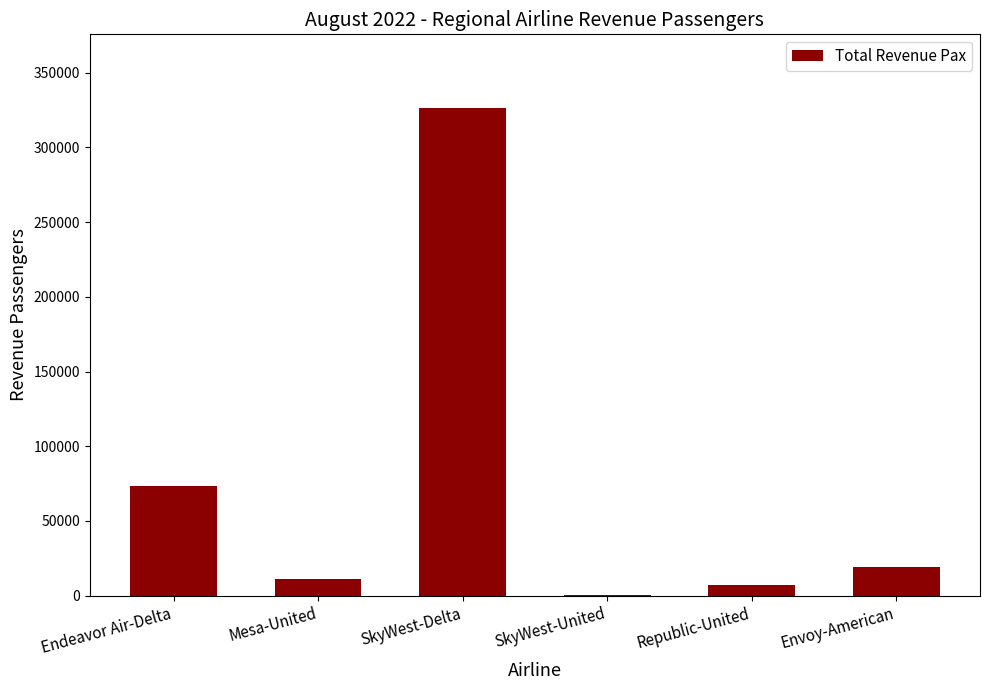

What is the difference between the values at Envoy-American and Endeavor Air-Delta?

54104